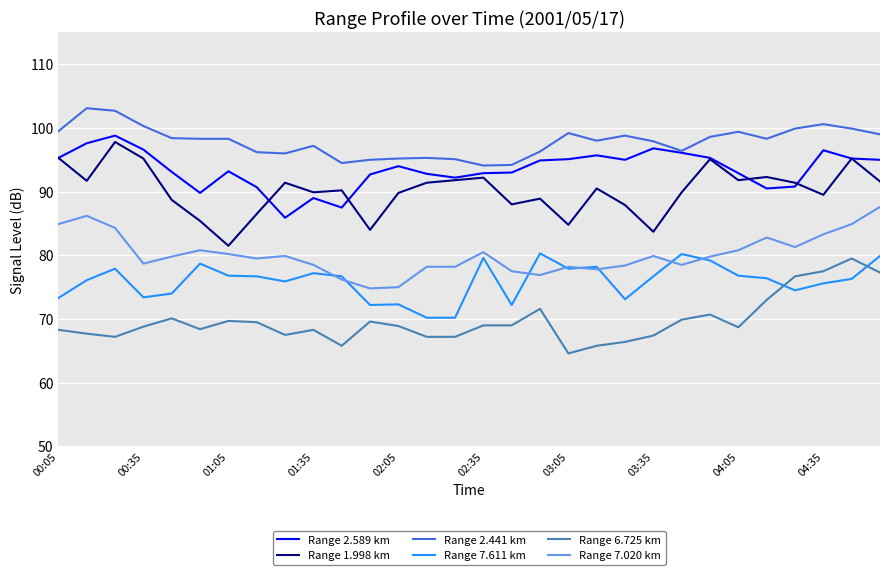

What is the lowest value of the Range 1.998 km series?

81.5